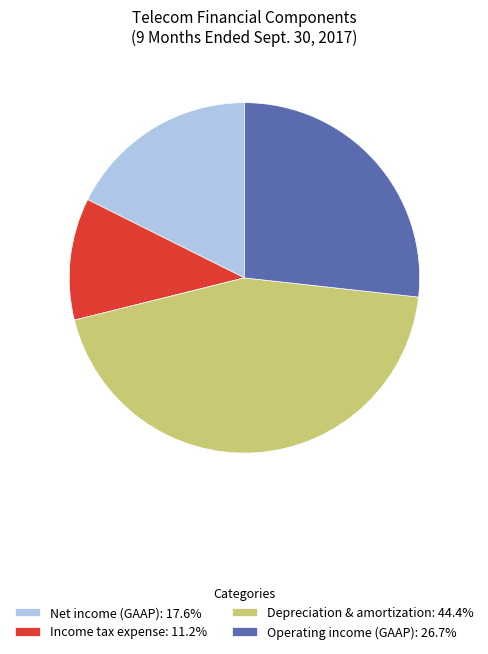

Is the sum of Operating income (GAAP): 26.7% and Depreciation & amortization: 44.4% greater than half?

Yes